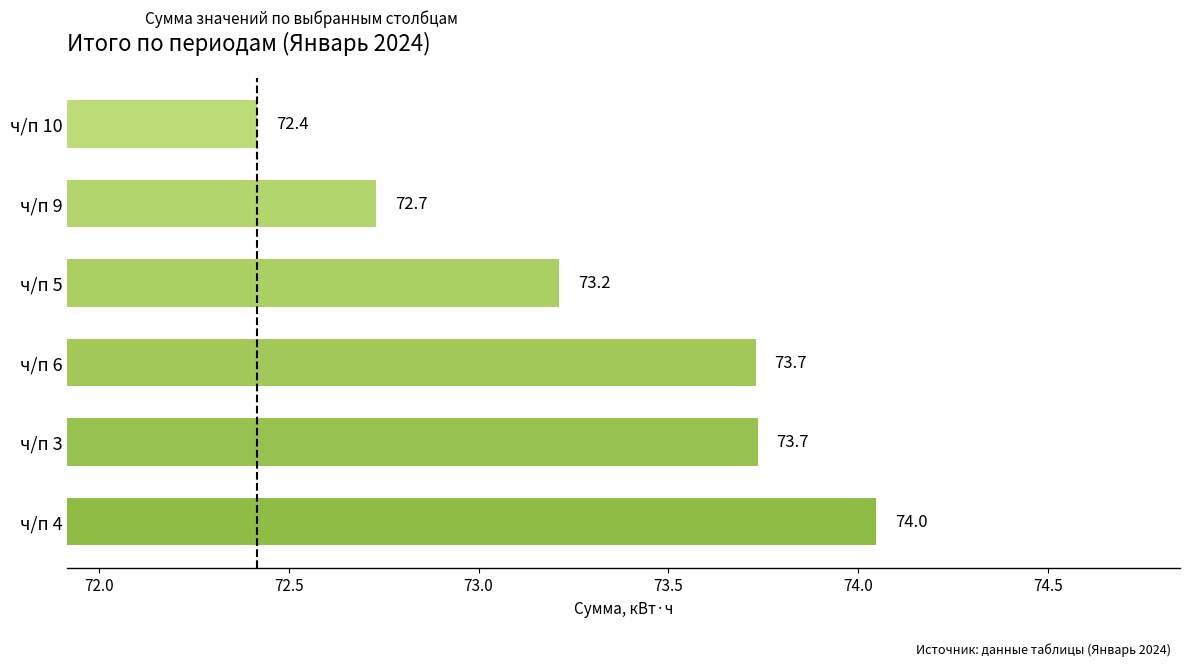

How many values are below 73?

2